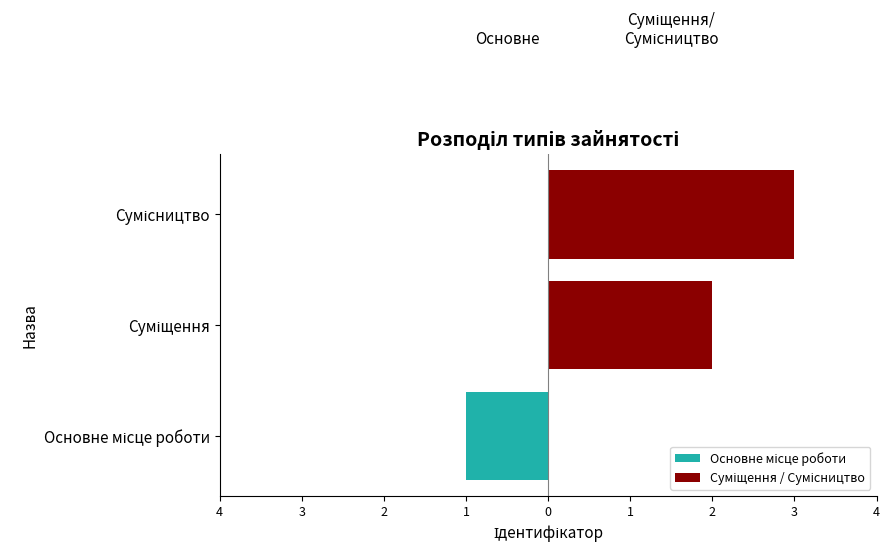

What is the difference between the Суміщення / Сумісництво values at Сумісництво and Основне місце роботи?

3